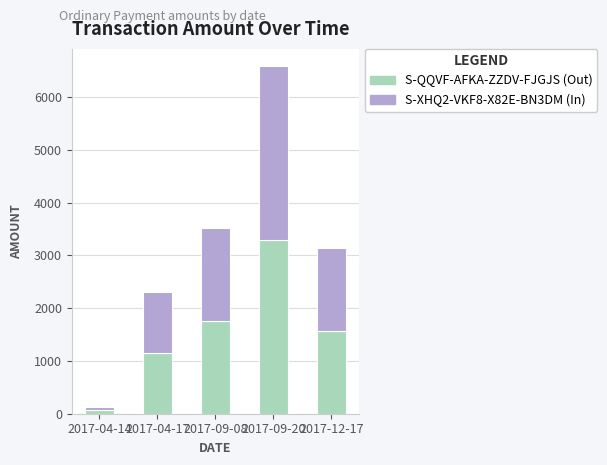

What is the total value across all series at 2017-12-17?

3138.1